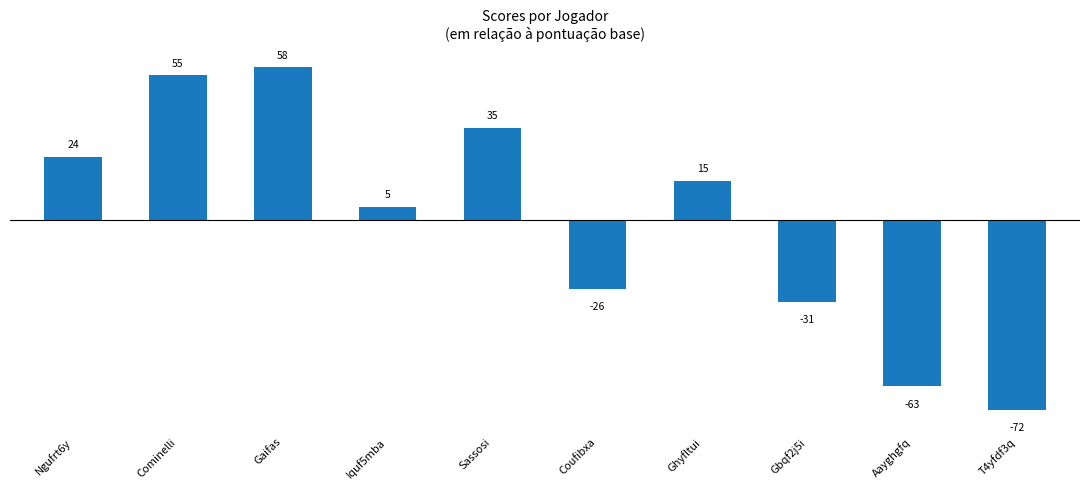

What is the smallest value displayed?

-72